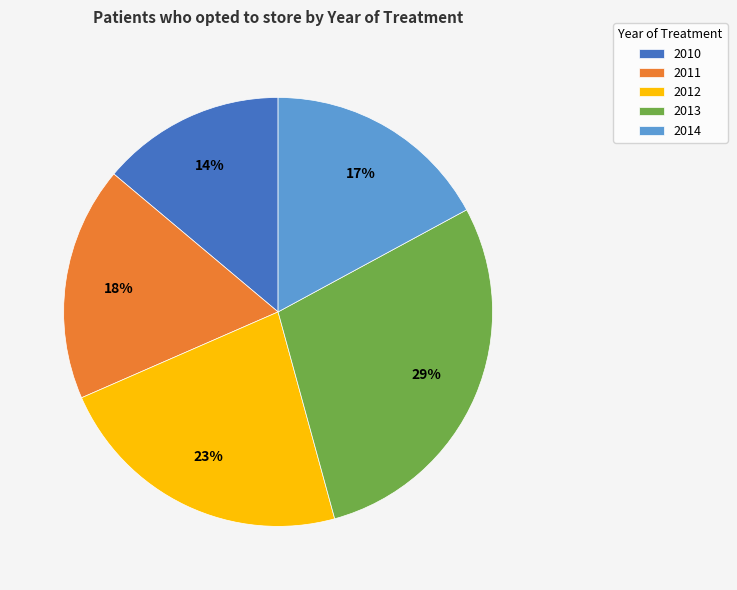

How many slices are in this pie chart?

5